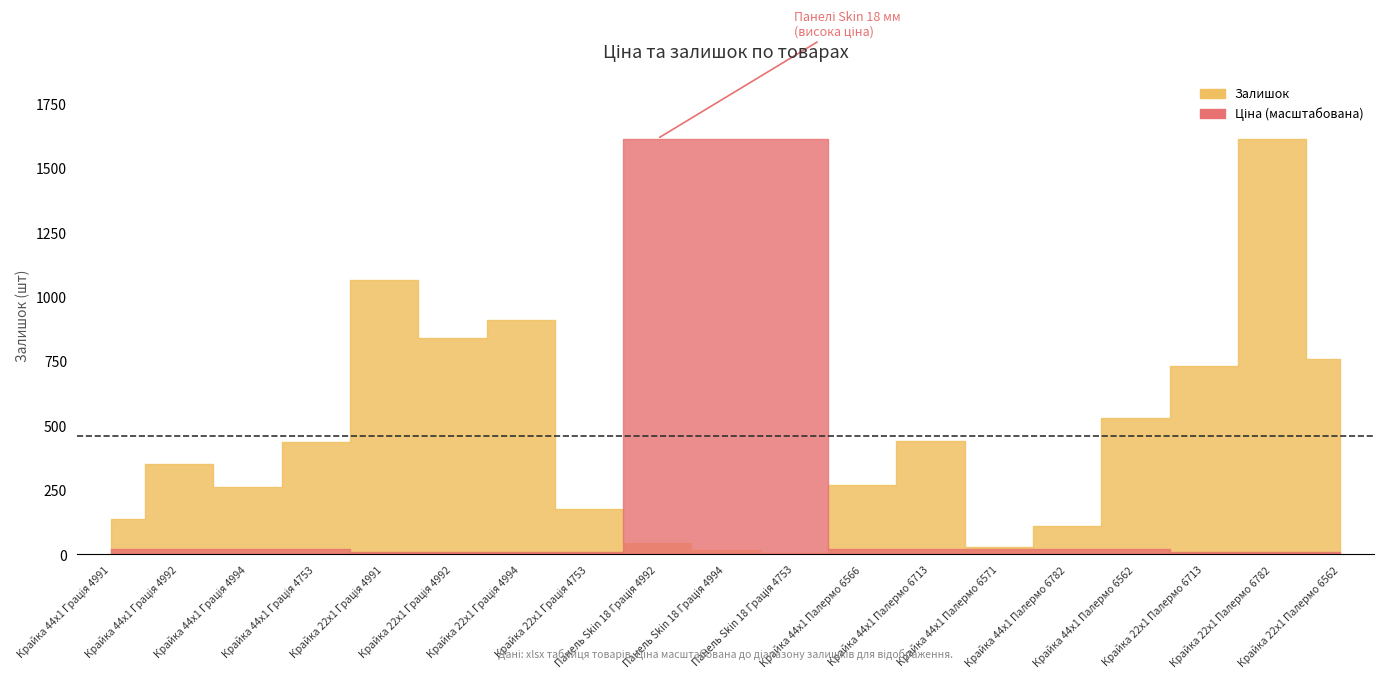

Which series has the largest range (max minus min)?

Залишок